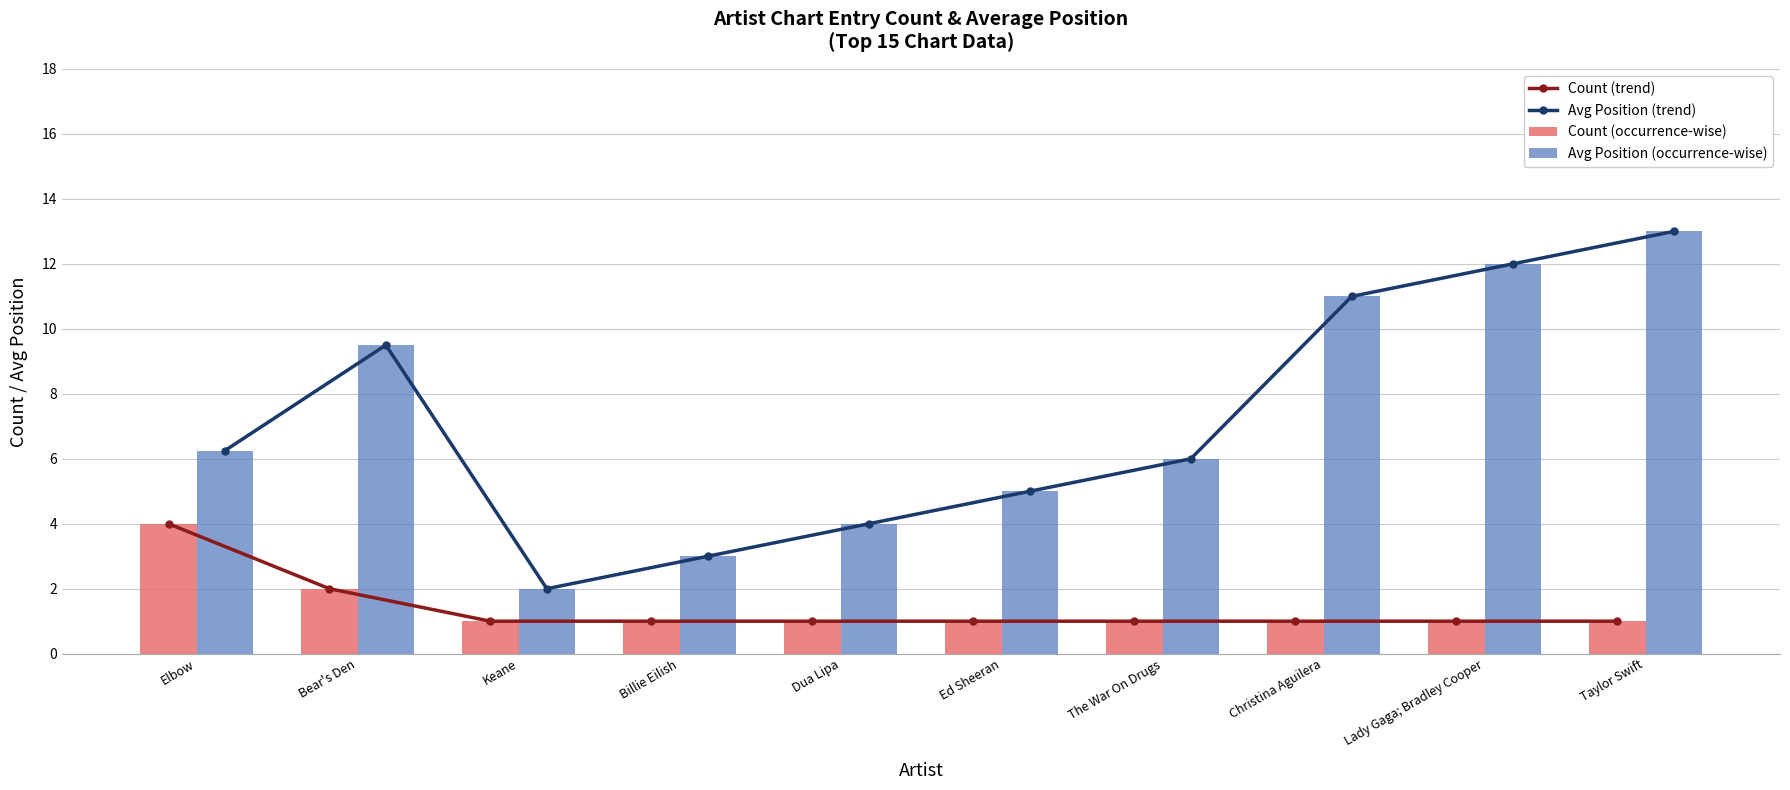

List the series in order of their peak value, highest first.

Avg Position (trend), Avg Position (occurrence-wise), Count (trend), Count (occurrence-wise)